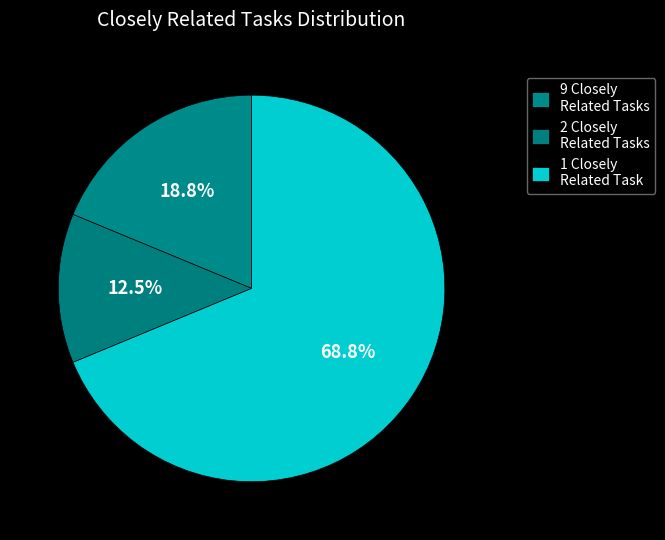

How many segments does this pie chart have?

3